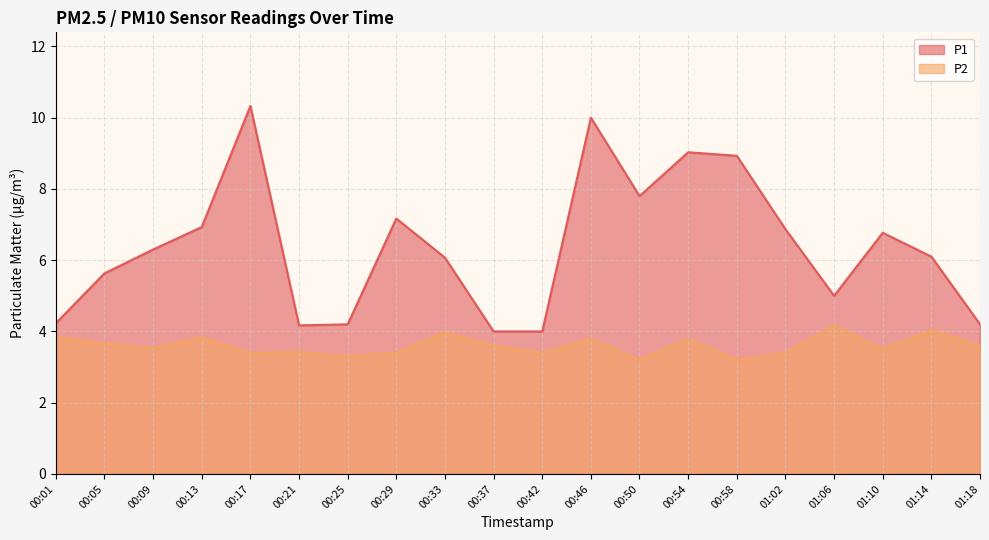

Rank the series by their average value, from highest to lowest.

P1, P2